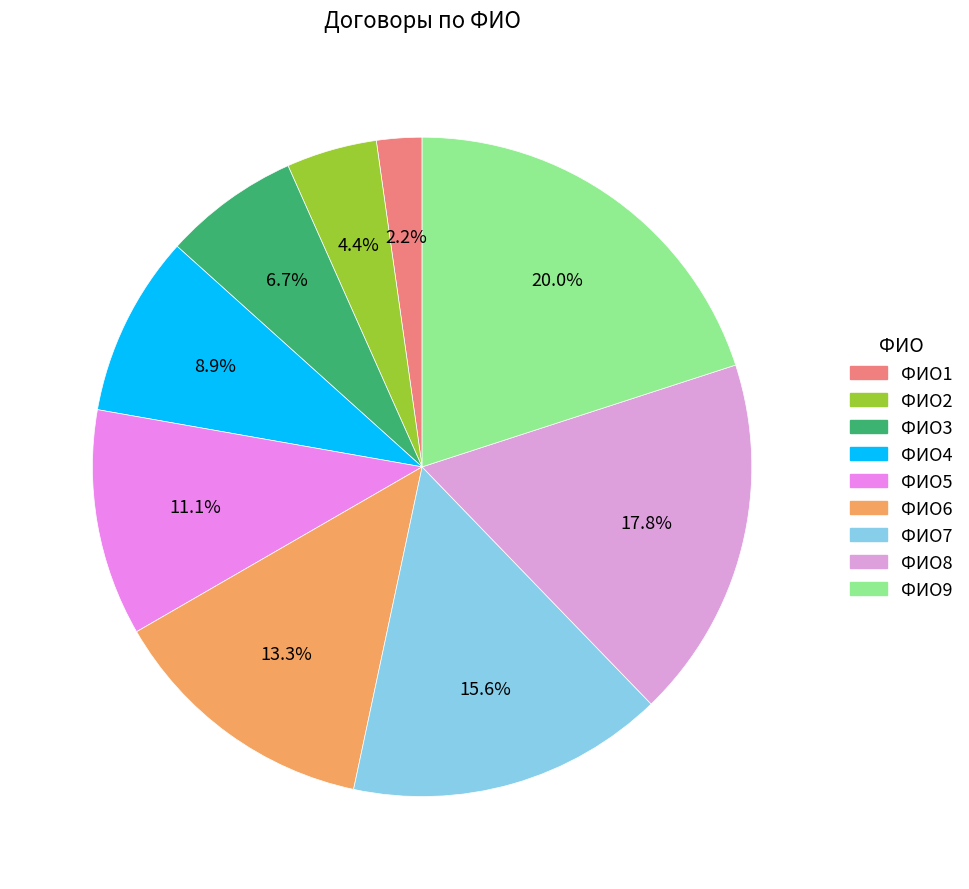

Between ФИО1 and ФИО2, which is larger?

ФИО2